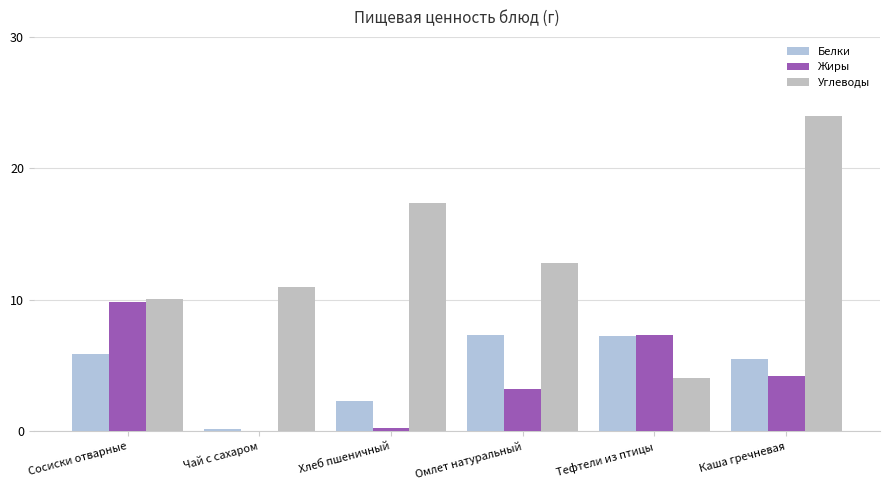

Reading left to right, what are all the values shown in this chart?

Белки: Сосиски отварные=5.8	Чай с сахаром=0.2	Хлеб пшеничный=2.3	Омлет натуральный=7.3	Тефтели из птицы=7.2	Каша гречневая=5.5
Жиры: Сосиски отварные=9.8	Чай с сахаром=0.0	Хлеб пшеничный=0.2	Омлет натуральный=3.2	Тефтели из птицы=7.3	Каша гречневая=4.2
Углеводы: Сосиски отварные=10.1	Чай с сахаром=11.0	Хлеб пшеничный=17.4	Омлет натуральный=12.8	Тефтели из птицы=4.0	Каша гречневая=23.9